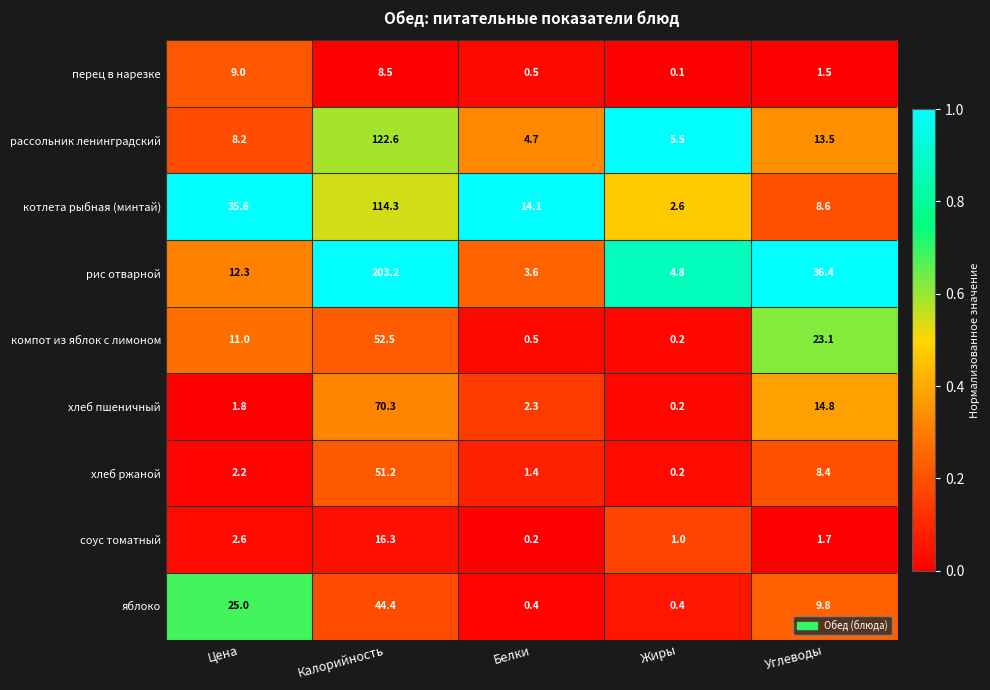

Is the value of рис отварной at Жиры greater than the value of хлеб ржаной at Цена?

Yes